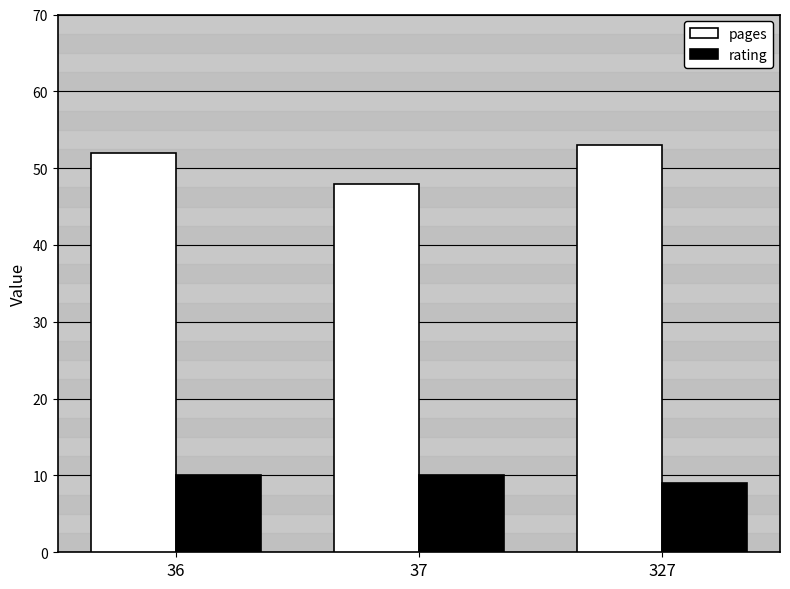

Which series has the largest total across all categories?

pages